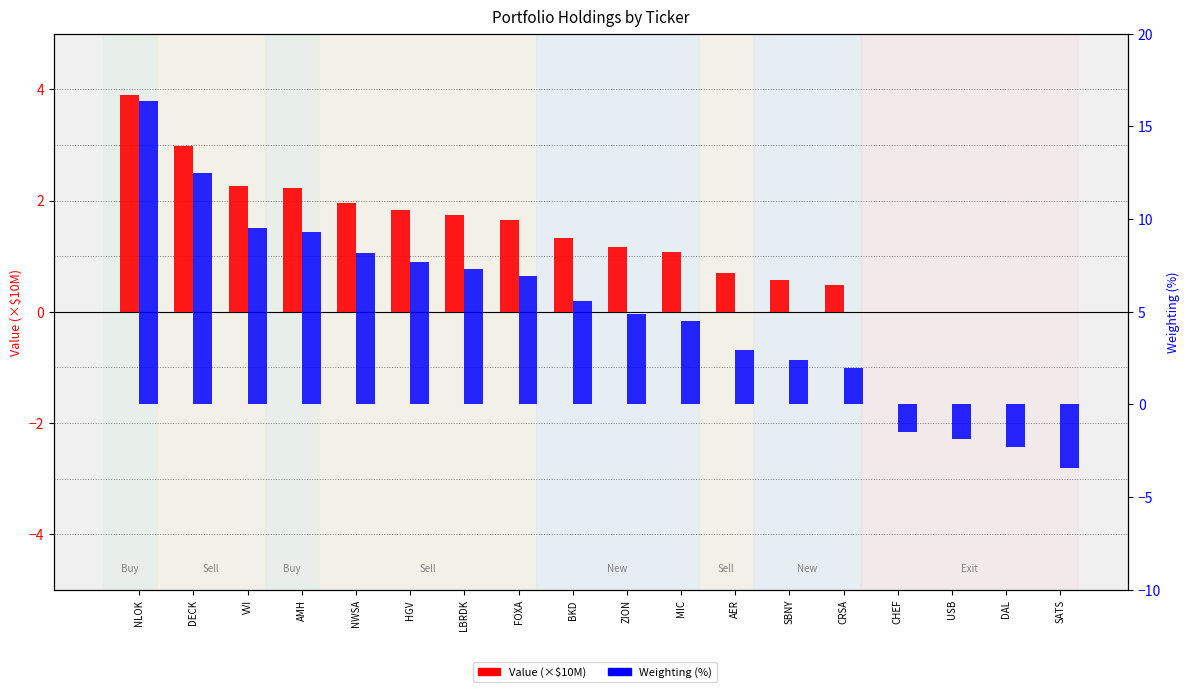

Is it true that Value (×$10M) equals 0.9 at SBNY?

False